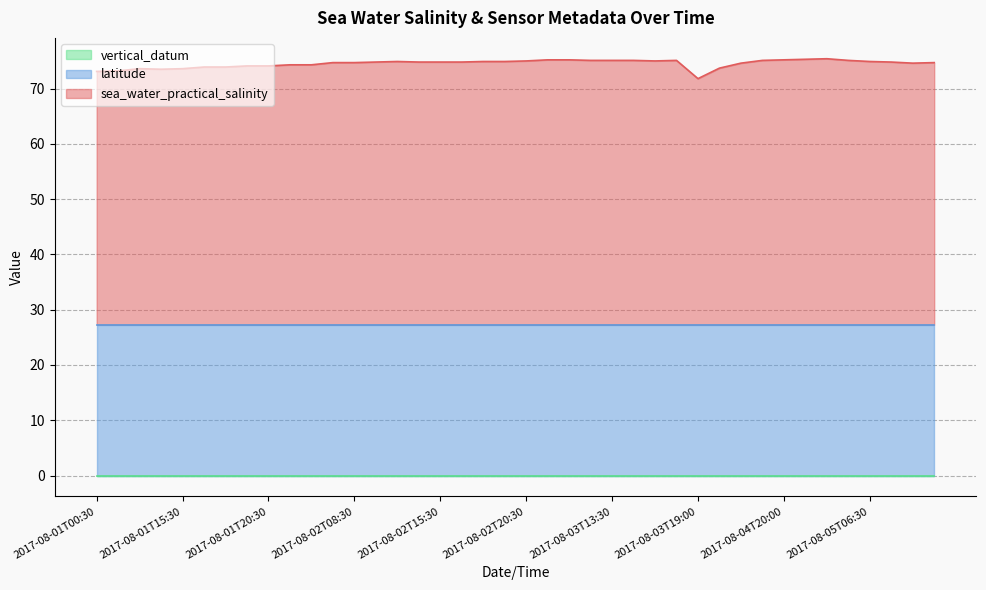

How many lines are shown in the chart?

3